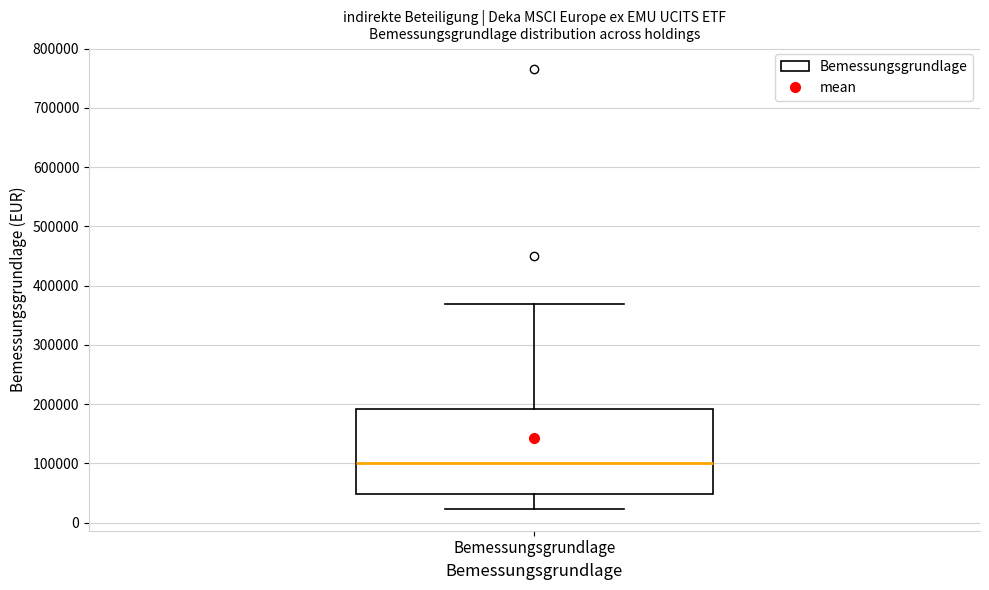

Where does the lower whisker of the box for Bemessungsgrundlage end on the y-axis? The values are not printed on the chart, so give them approximately, as read against the axis.

20000